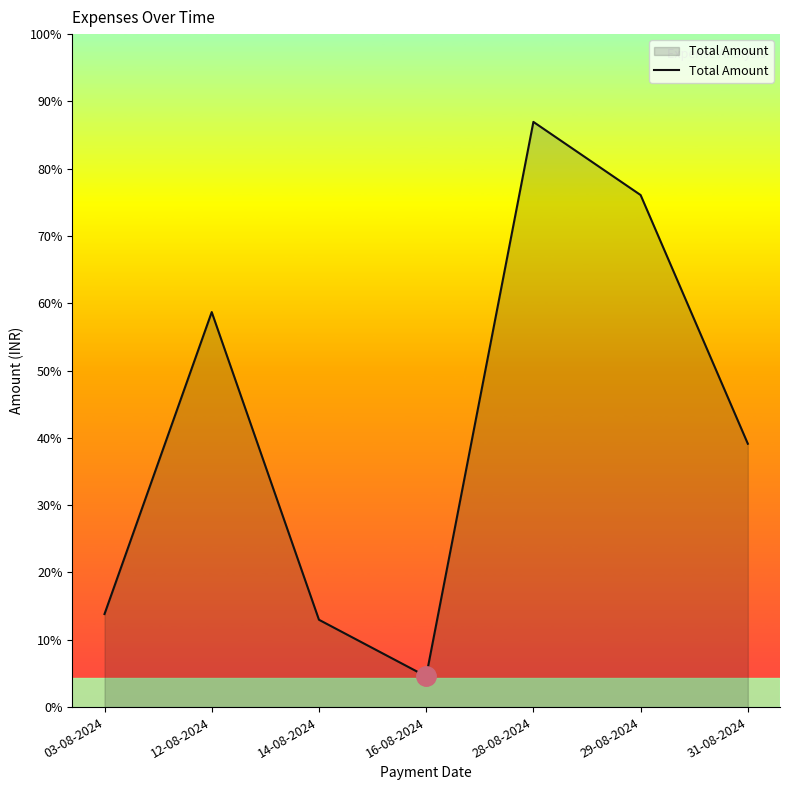

List the labels in order of value, smallest first.

16-08-2024, 14-08-2024, 03-08-2024, 31-08-2024, 12-08-2024, 29-08-2024, 28-08-2024